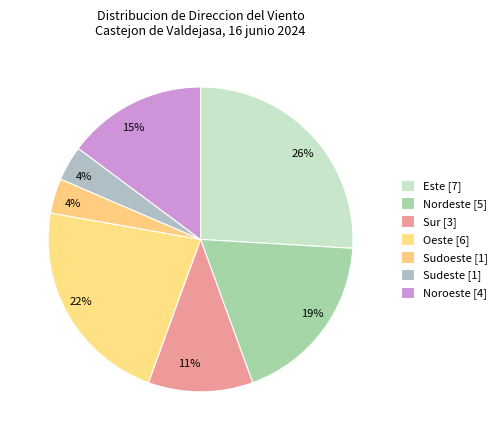

To the nearest percent, what percentage of the pie is Noroeste?

15%